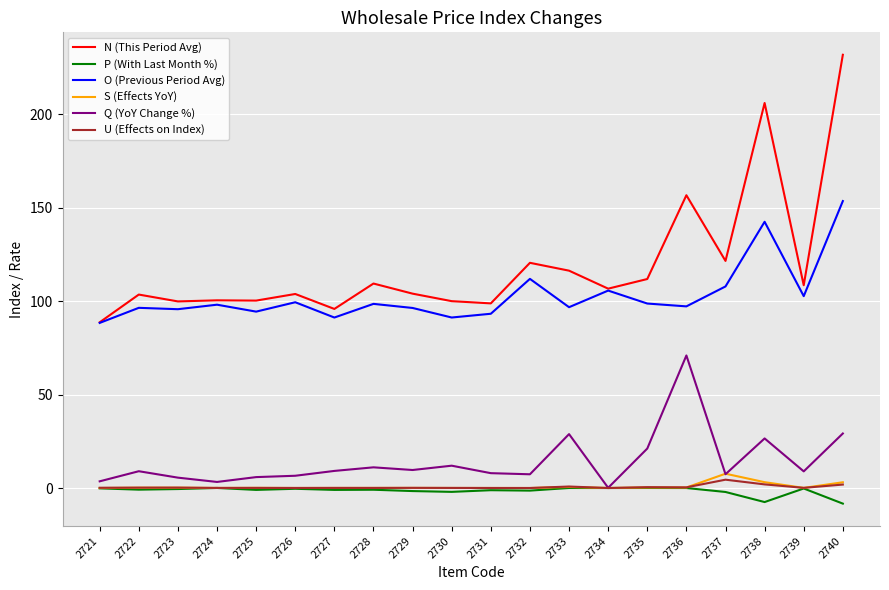

The value of U (Effects on Index) at 2739 is 0.1. True or false?

True